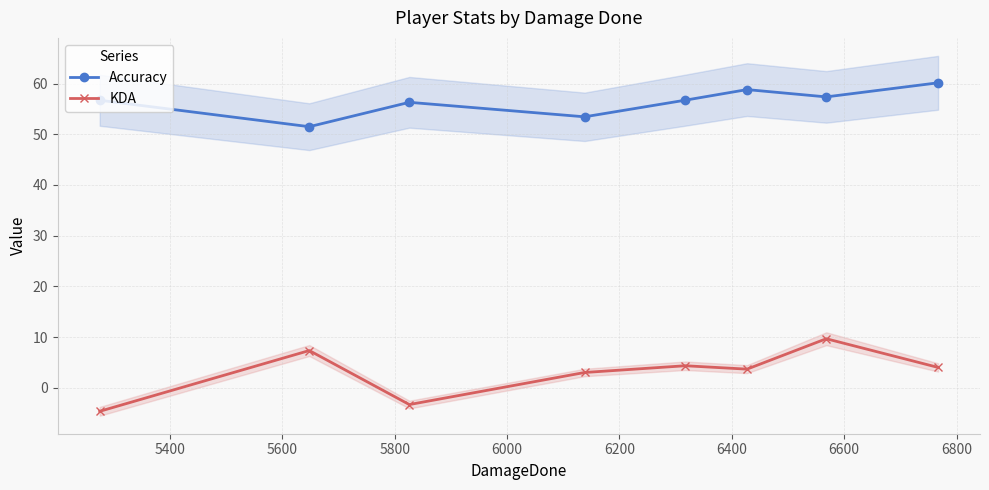

True or false: Accuracy and KDA cross at least once.

False